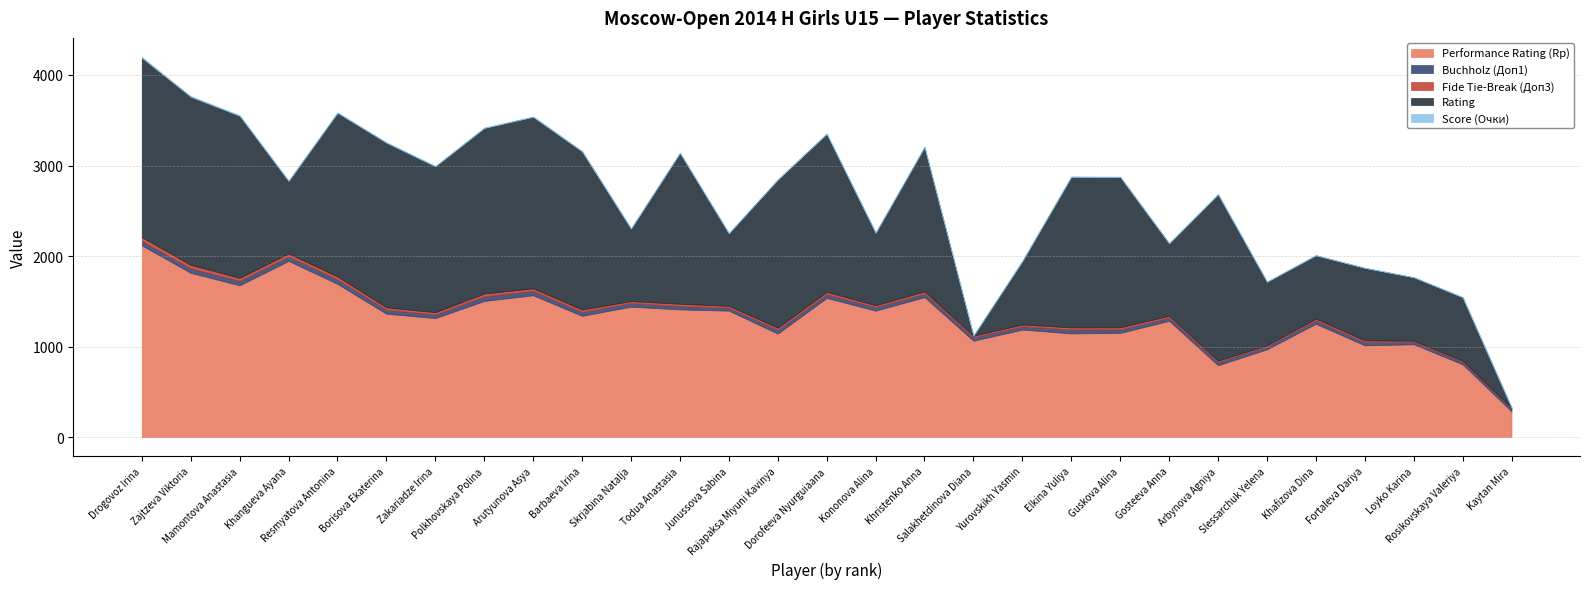

Count the number of categories in the chart.

29